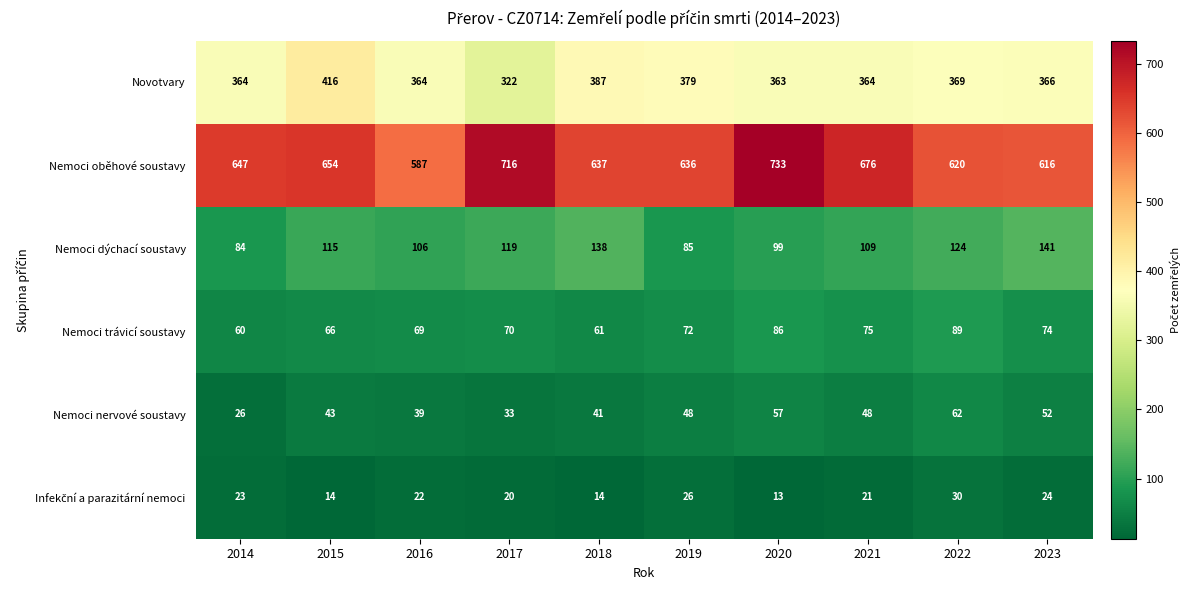

What is the spread (max minus min) of values at 2019?

610